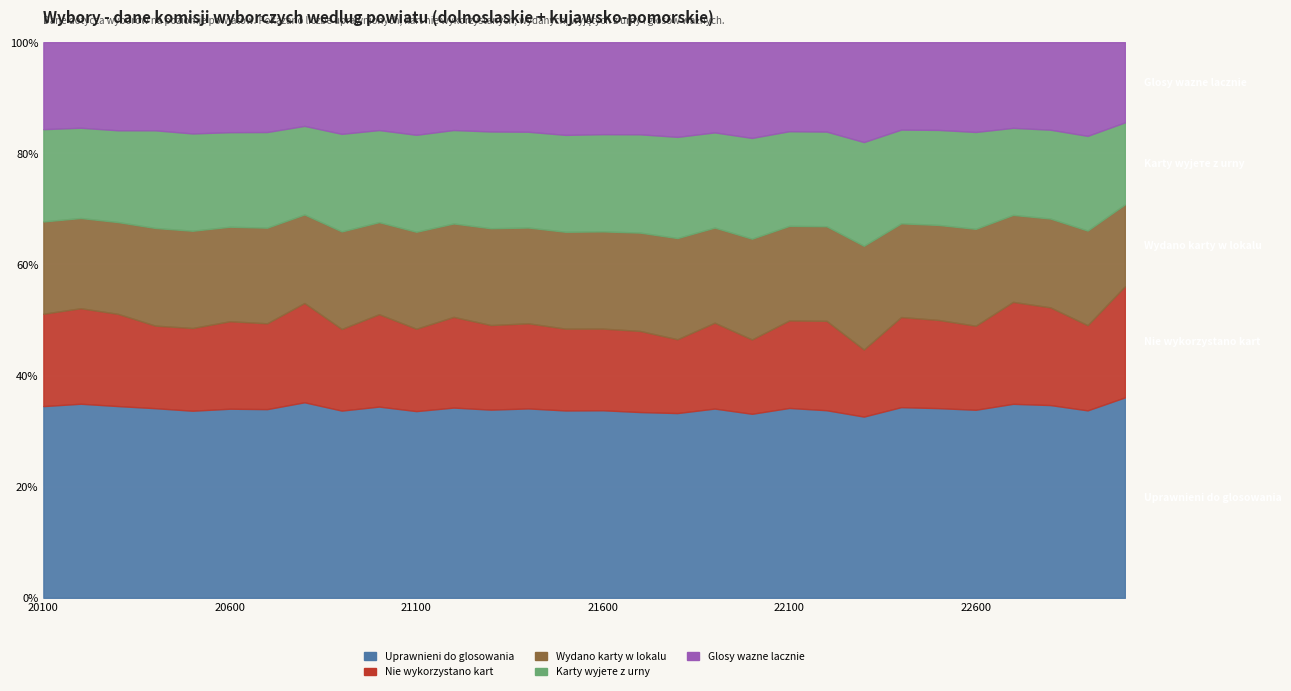

In Wydano karty w lokalu, how many points are higher than both neighbors (excluding endpoints)?

9